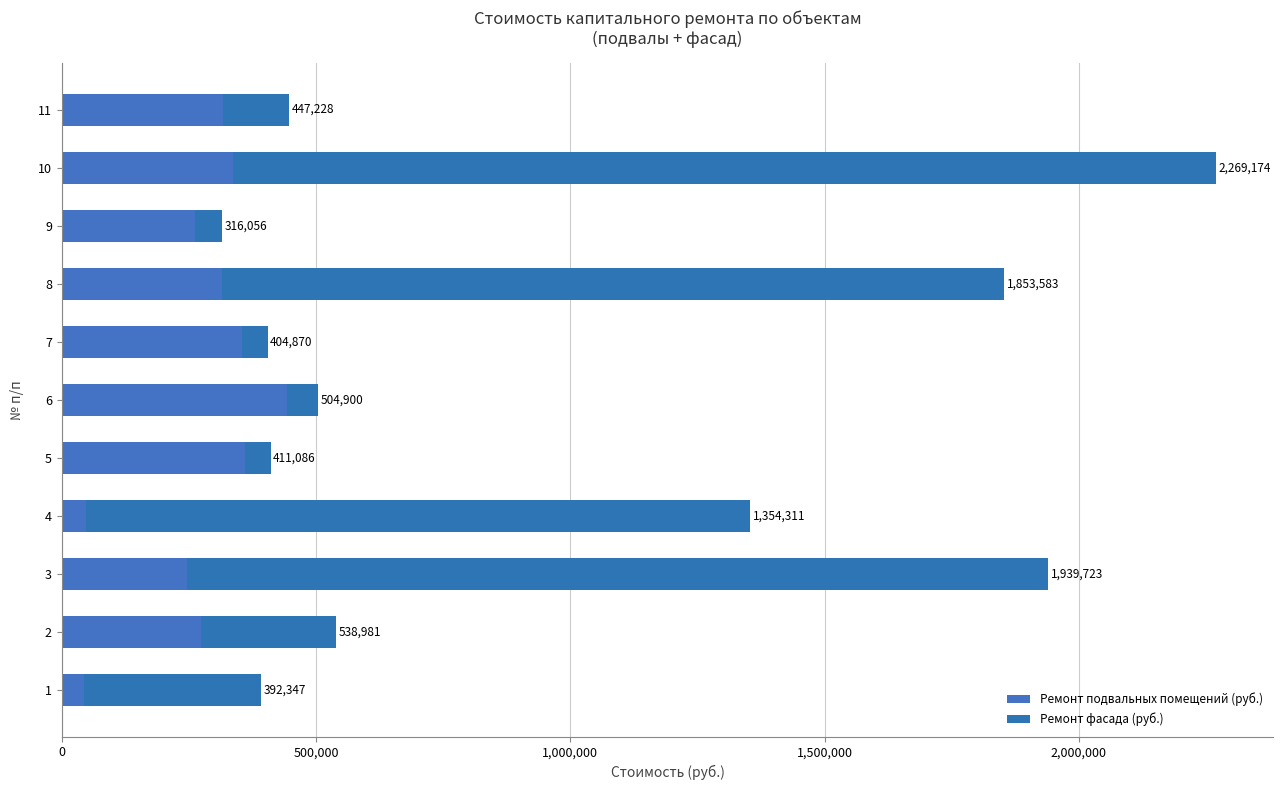

How many bars are there in each group?

2